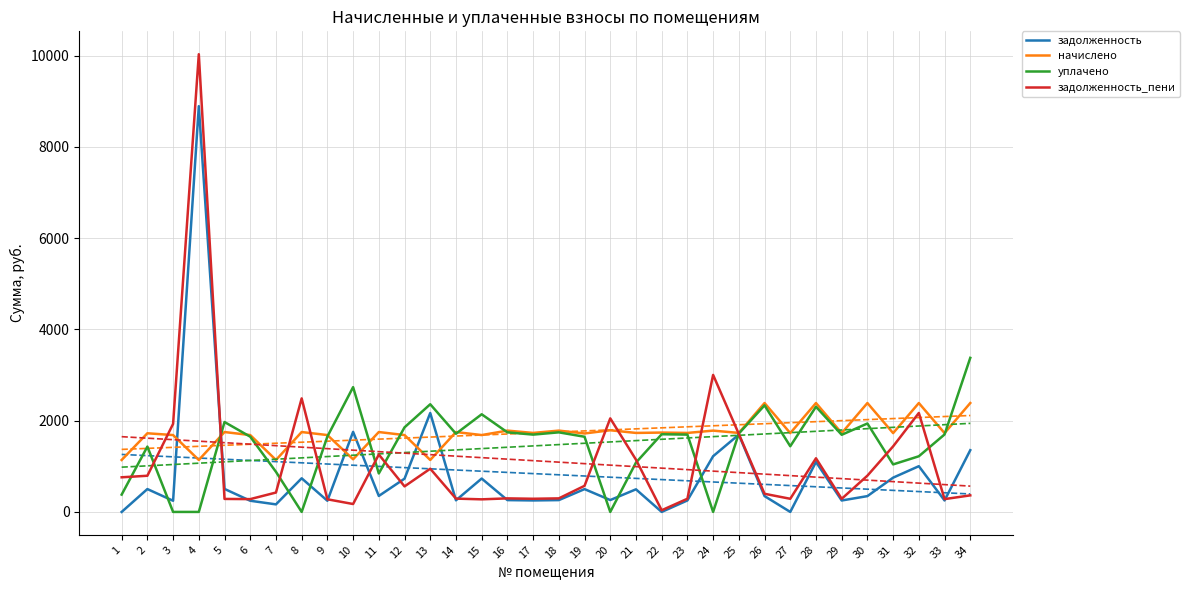

What is the sum of the задолженность values at 33 and 17?

502.9